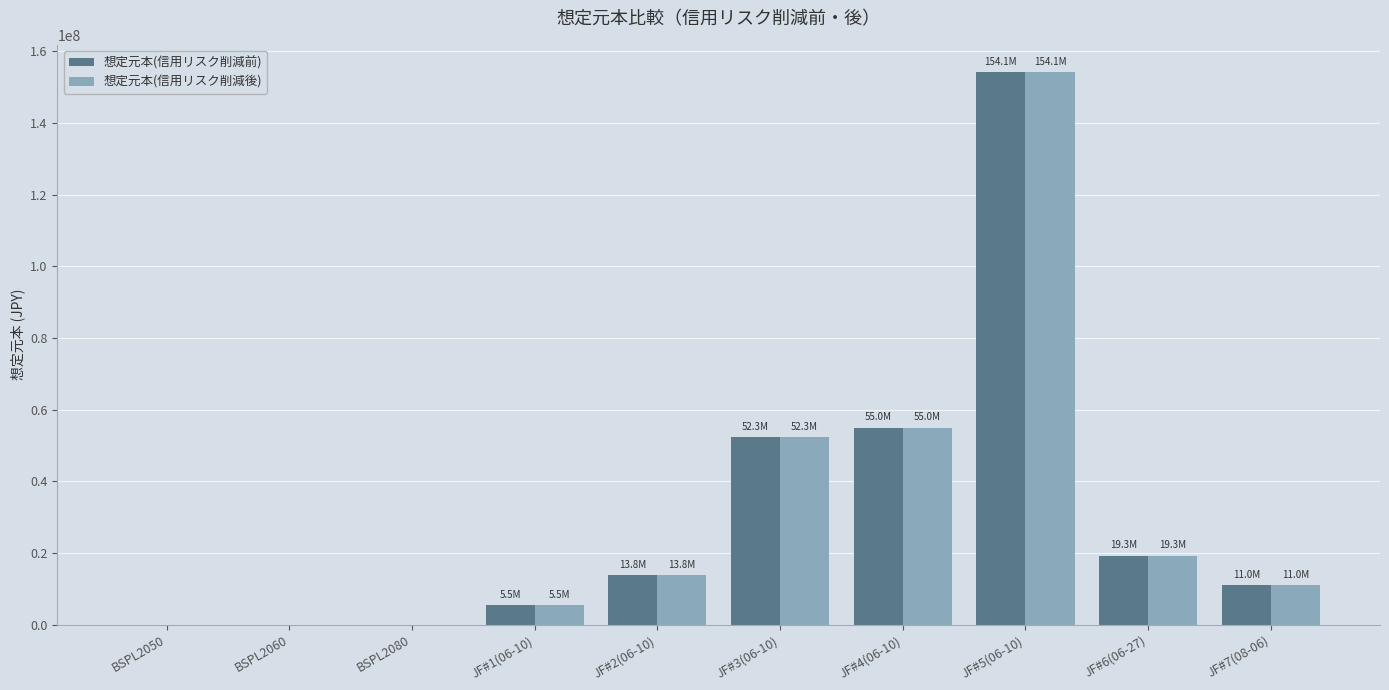

At which label does 想定元本(信用リスク削減後) reach its peak?

JF#5(06-10)